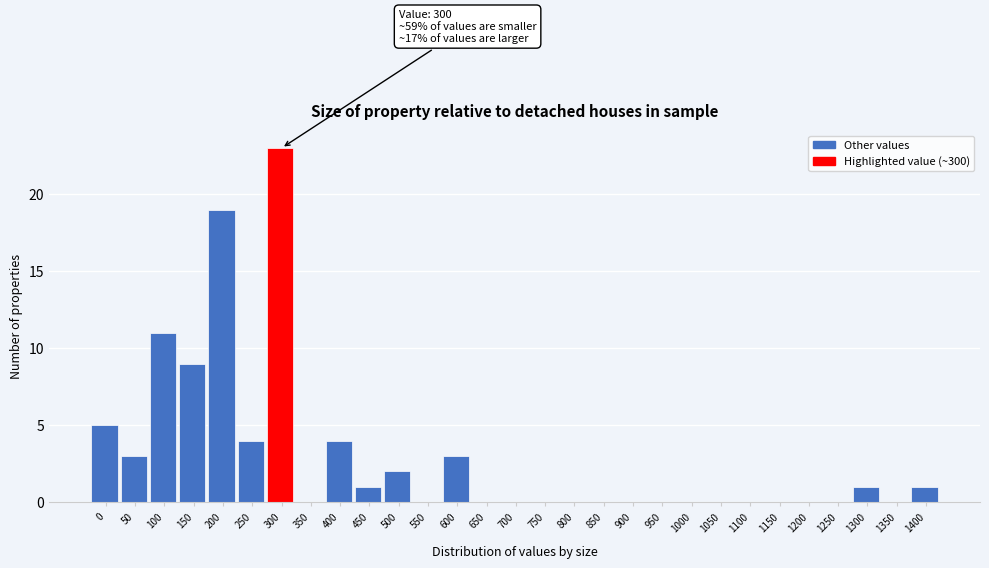

Reading left to right, extract all data points from this chart.

0=5	50=3	100=11	150=9	200=19	250=4	300=23	350=0	400=4	450=1	500=2	550=0	600=3	650=0	700=0	750=0	800=0	850=0	900=0	950=0	1000=0	1050=0	1100=0	1150=0	1200=0	1250=0	1300=1	1350=0	1400=1